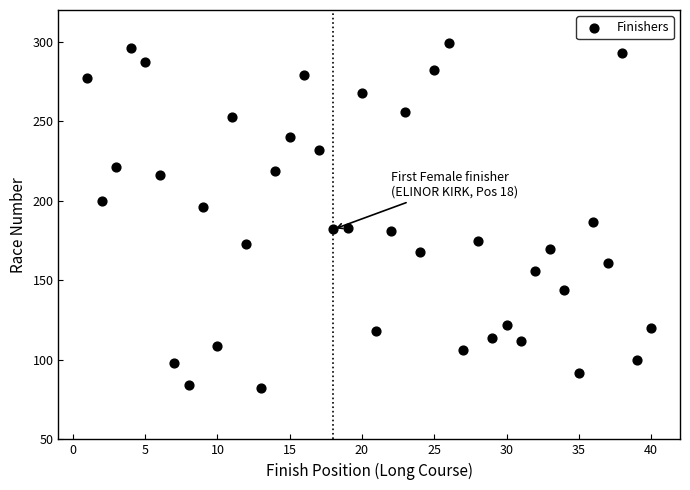

What is the range of X values (max minus min)?

39